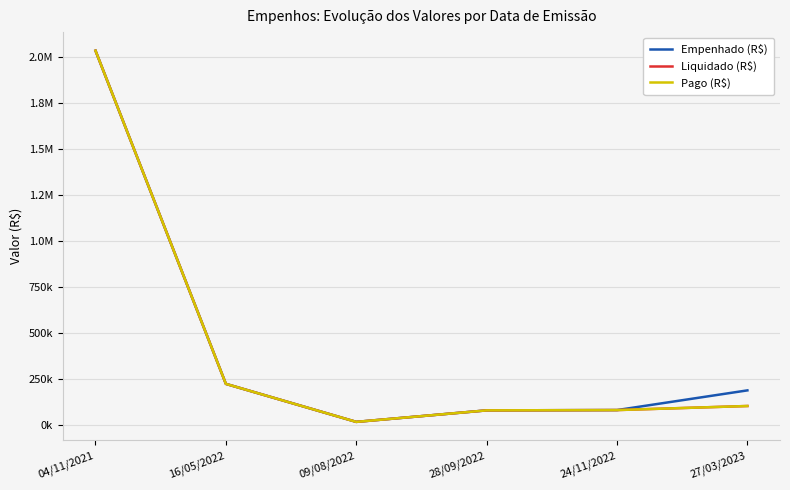

Is this an area chart (filled region under the line)?

No